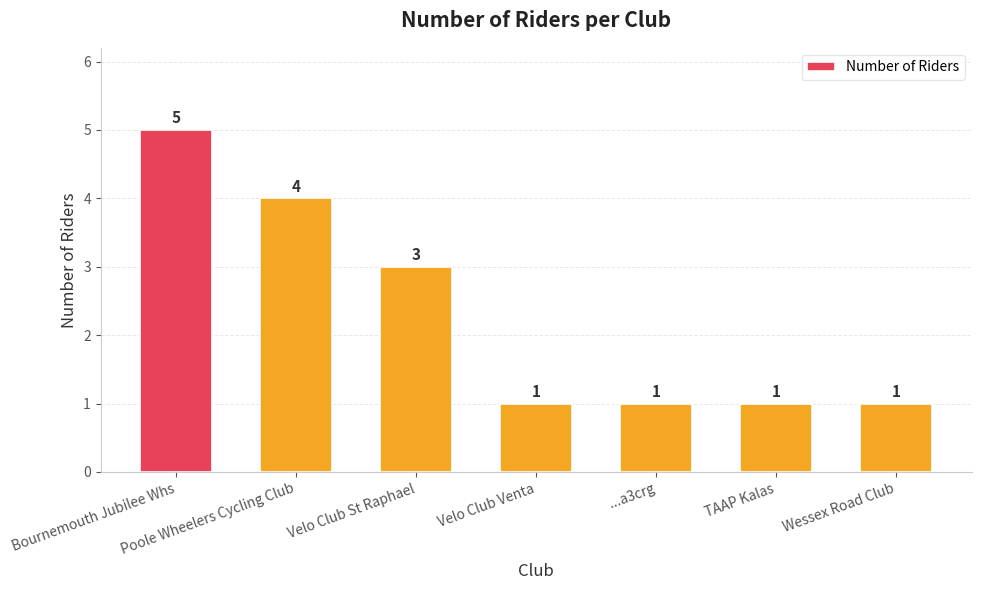

Reading right to left, extract all data points from this chart.

Wessex Road Club=1	TAAP Kalas=1	...a3crg=1	Velo Club Venta=1	Velo Club St Raphael=3	Poole Wheelers Cycling Club=4	Bournemouth Jubilee Whs=5